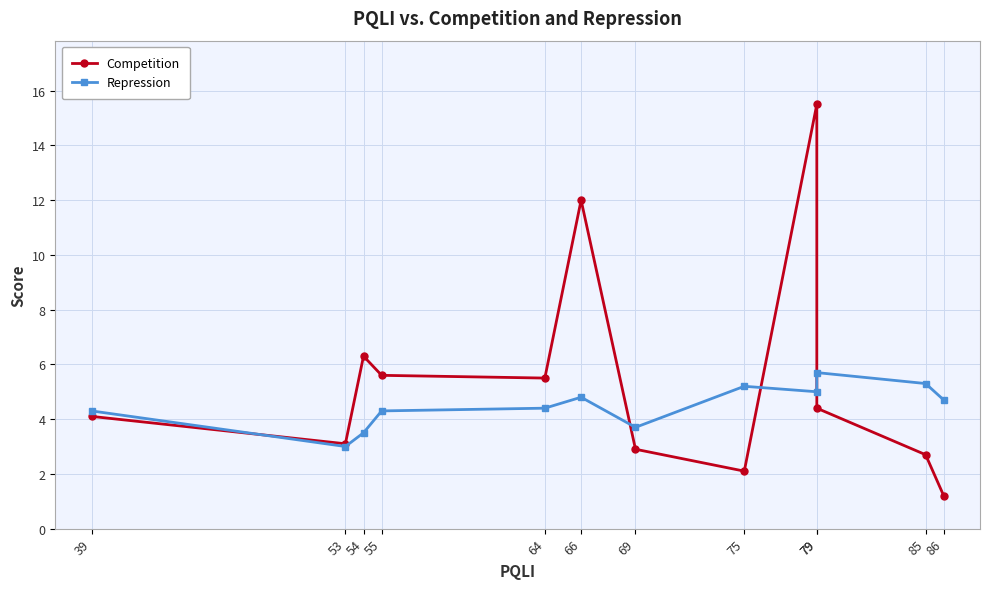

Between 85 and 39, which is larger?

39